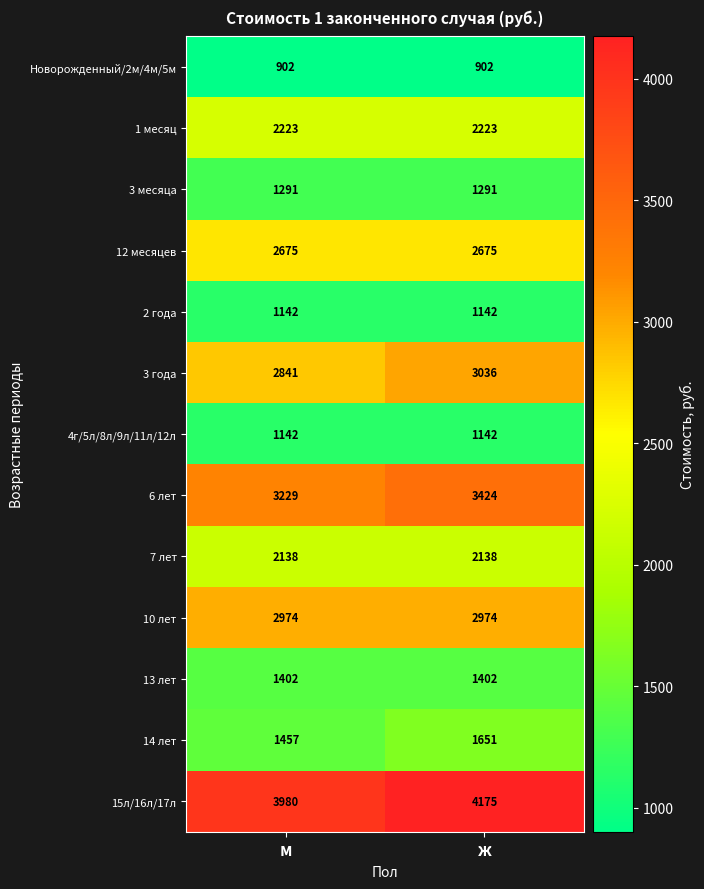

Which category has the lowest value in the 14 лет series?

м